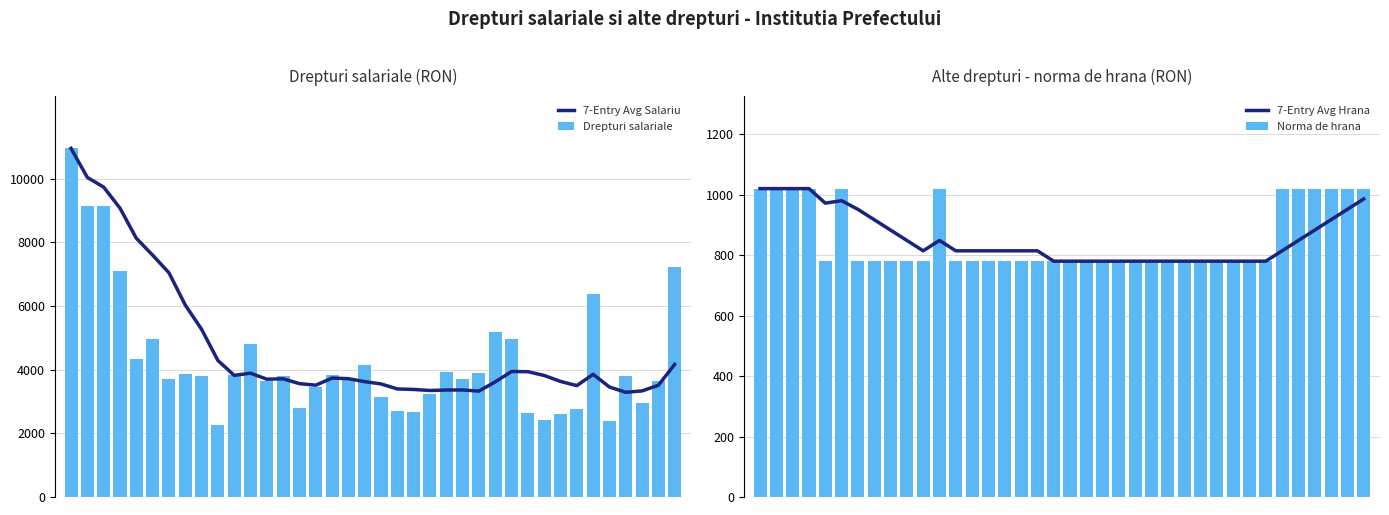

What are all the series names shown in the legend?

7-Entry Avg Salariu, Drepturi salariale, 7-Entry Avg Hrana, Norma de hrana